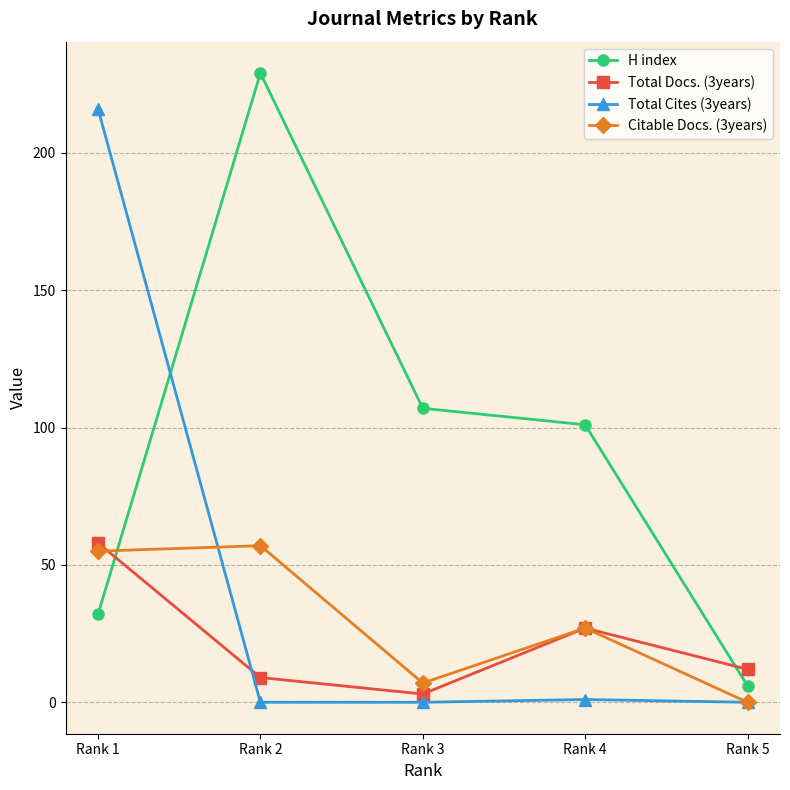

How many data points in H index are less than 101?

2